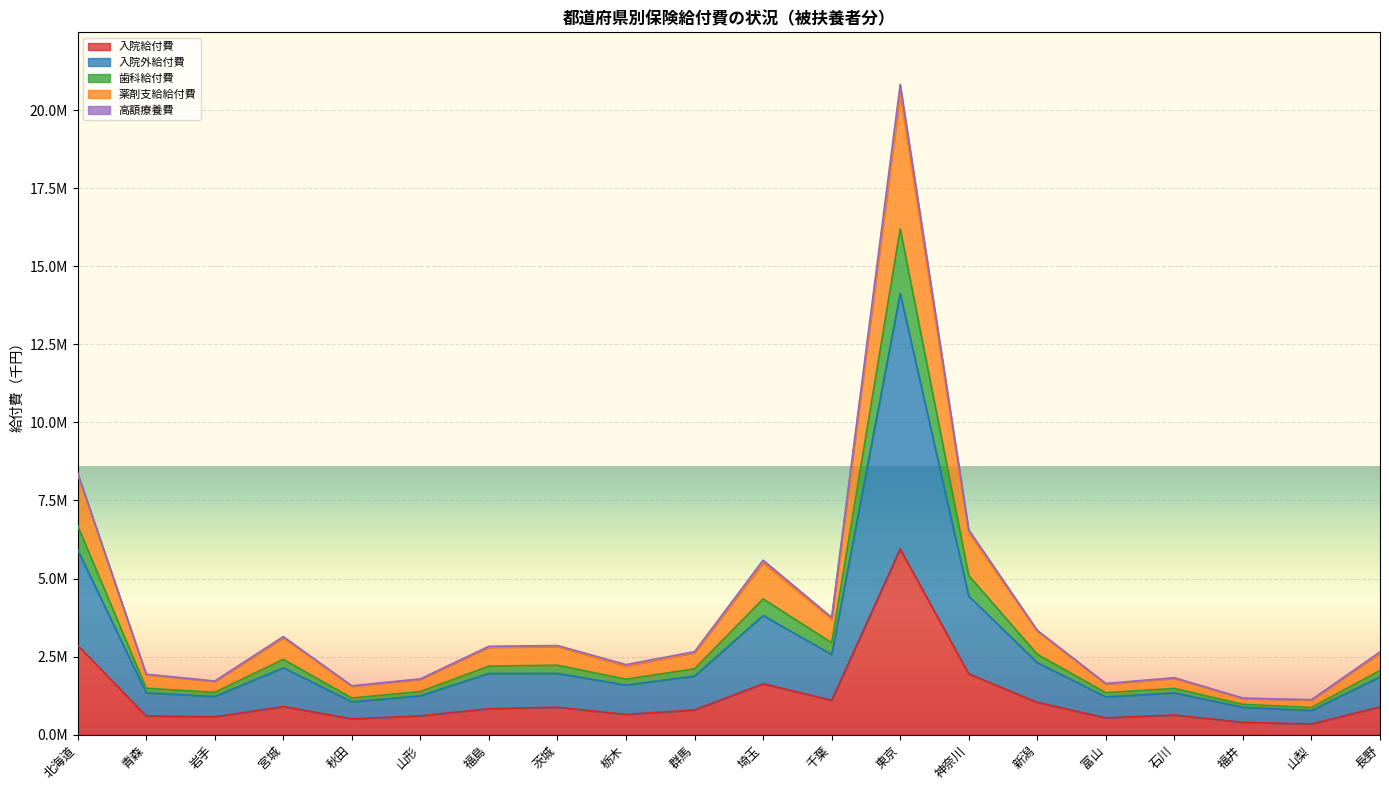

At which category does the chart reach its minimum across all series?

山梨